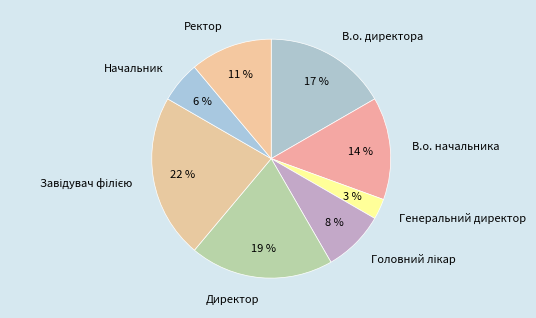

Does any single category account for the majority?

No